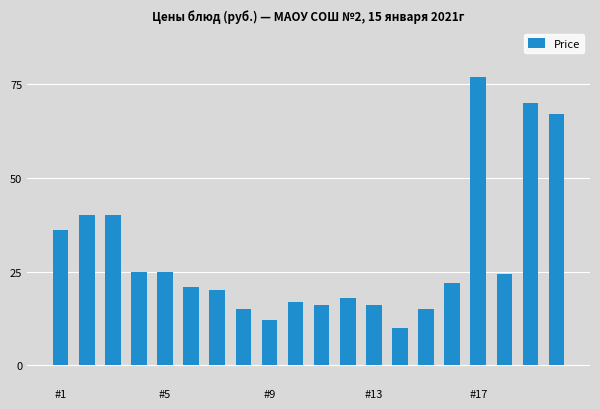

Does the chart contain stacked bars?

No